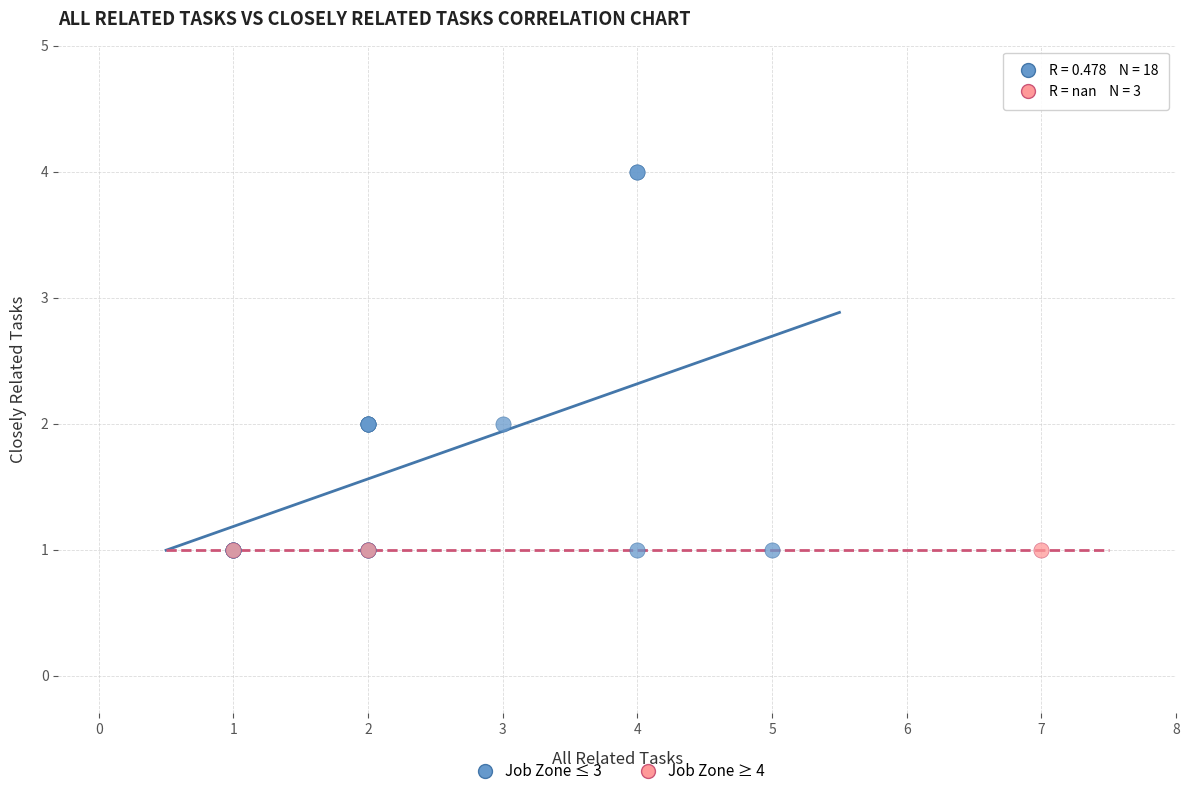

Which series contains the highest Y value?

Job Zone ≤ 3